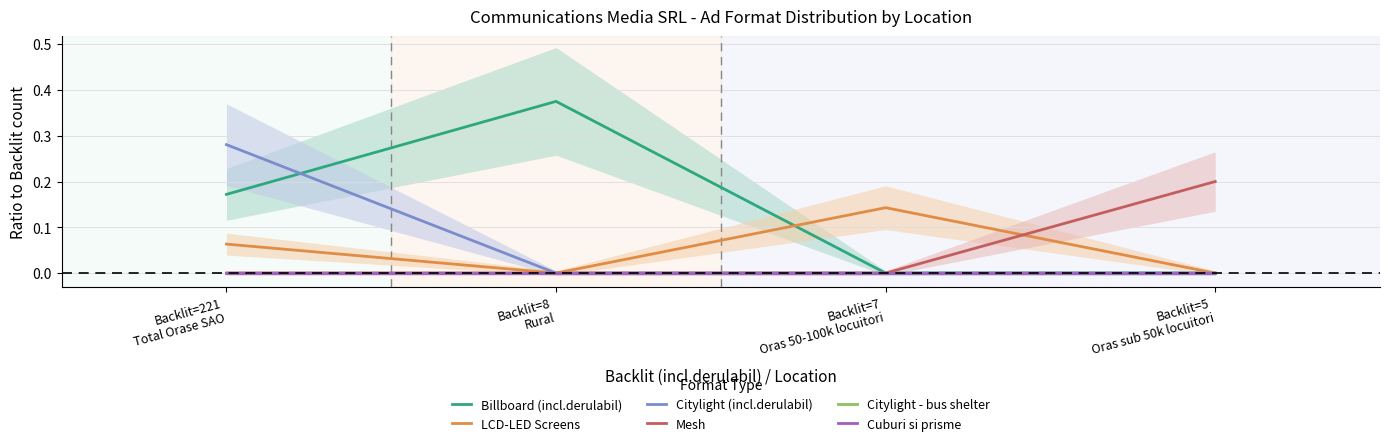

List the series in order of their peak value, highest first.

Billboard (incl.derulabil), Citylight (incl.derulabil), Mesh, LCD-LED Screens, Citylight - bus shelter, Cuburi si prisme